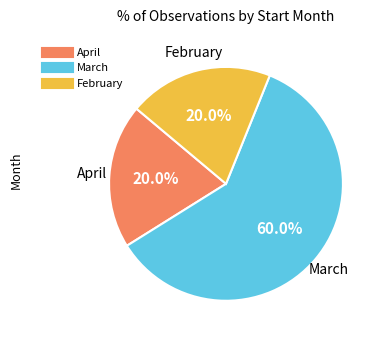

Does any single category account for the majority?

Yes